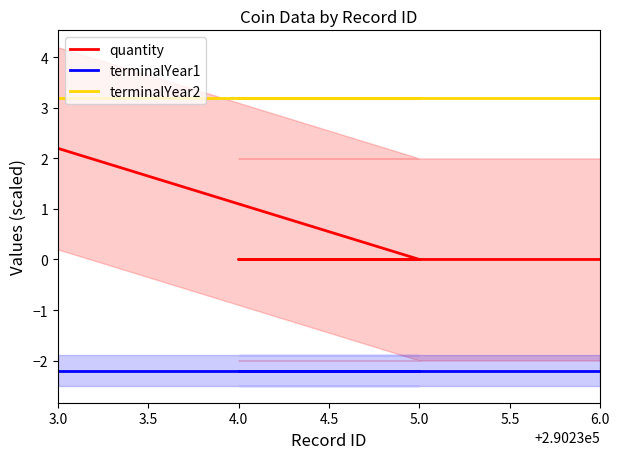

Is it true that terminalYear2 equals 3.2 at 6.0?

True